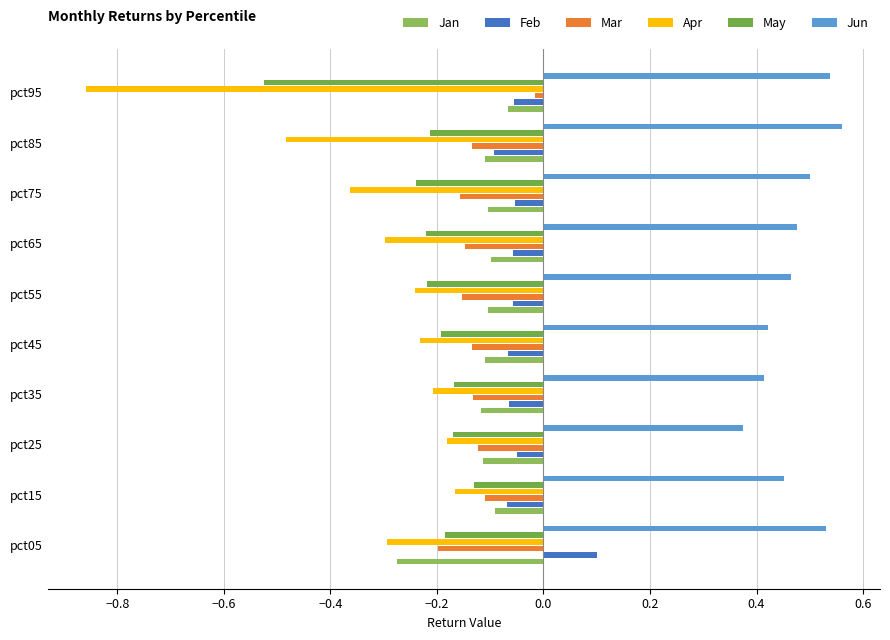

What are all the series names shown in the legend?

Jan, Feb, Mar, Apr, May, Jun